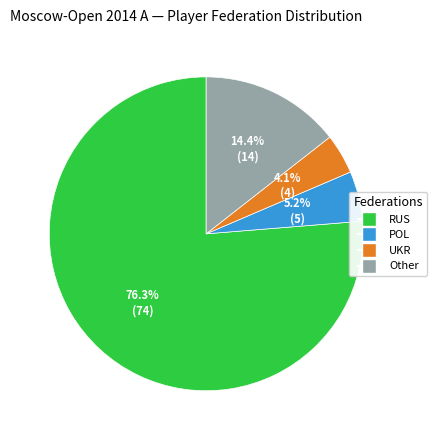

To the nearest percent, what is the difference between the largest and smallest slice percentages?

72%